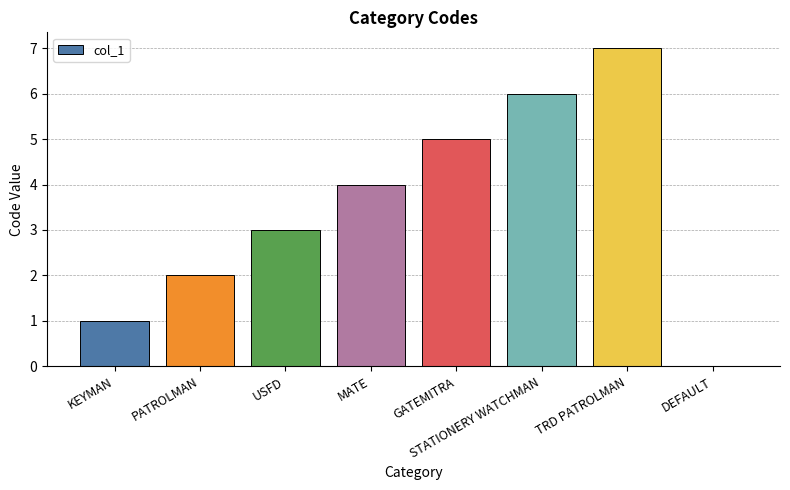

What is the approximate value at MATE?

4